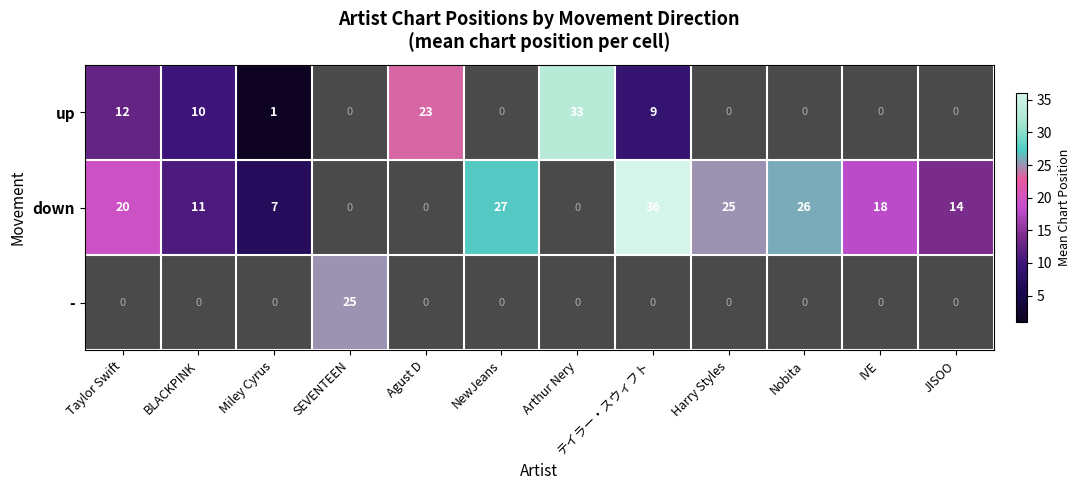

Is it true that down equals 38 at Nobita?

False